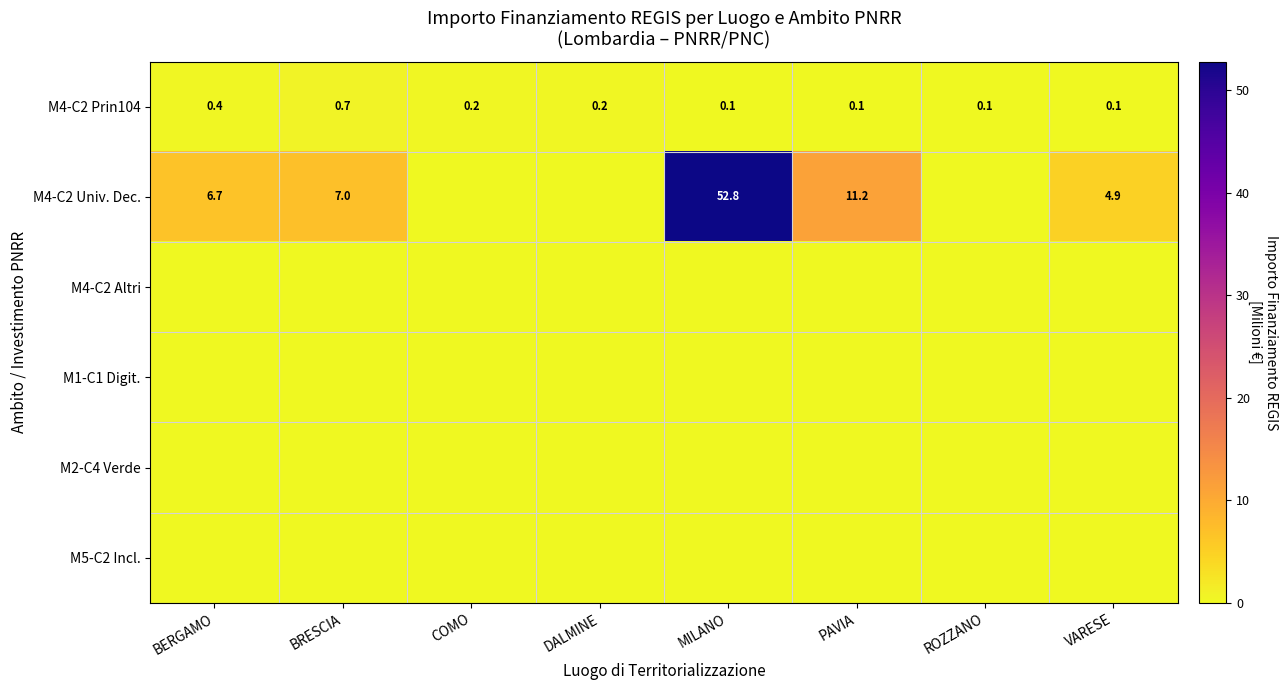

What is the difference between the maximum and minimum values in the M4-C2 Prin104 series?

0.6